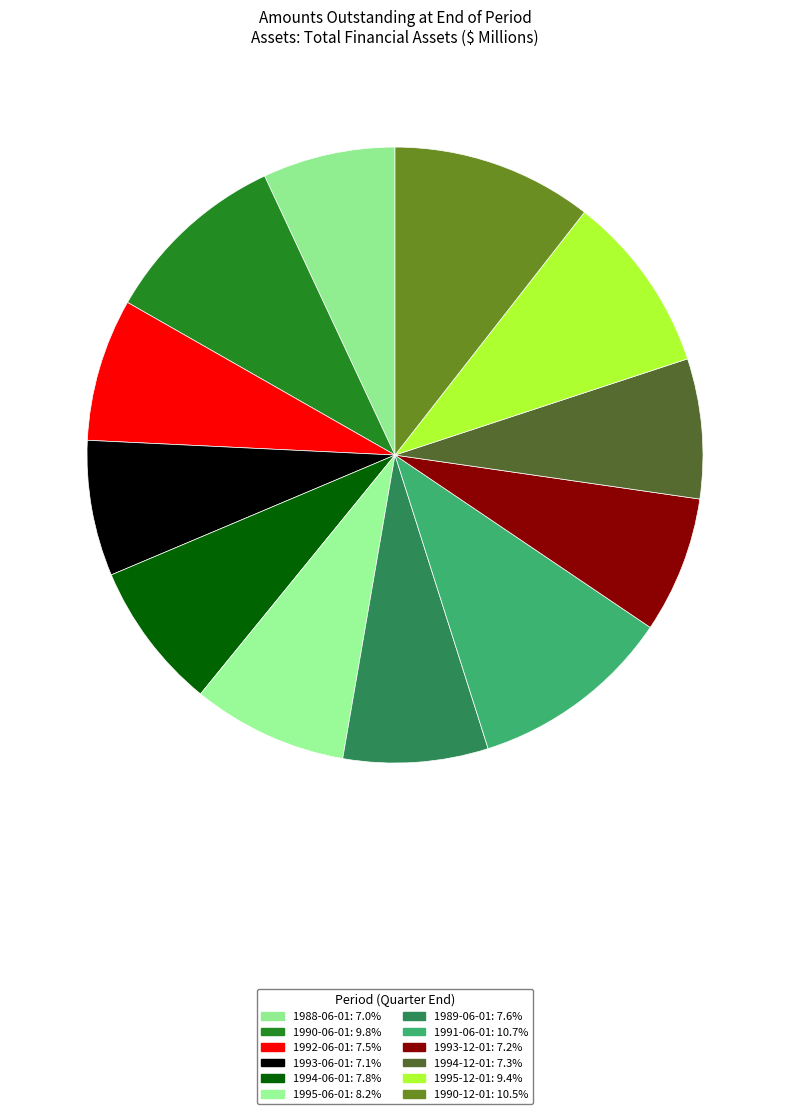

To the nearest percent, what is the difference between the 1993-12-01 and 1995-12-01 slice percentages?

2%